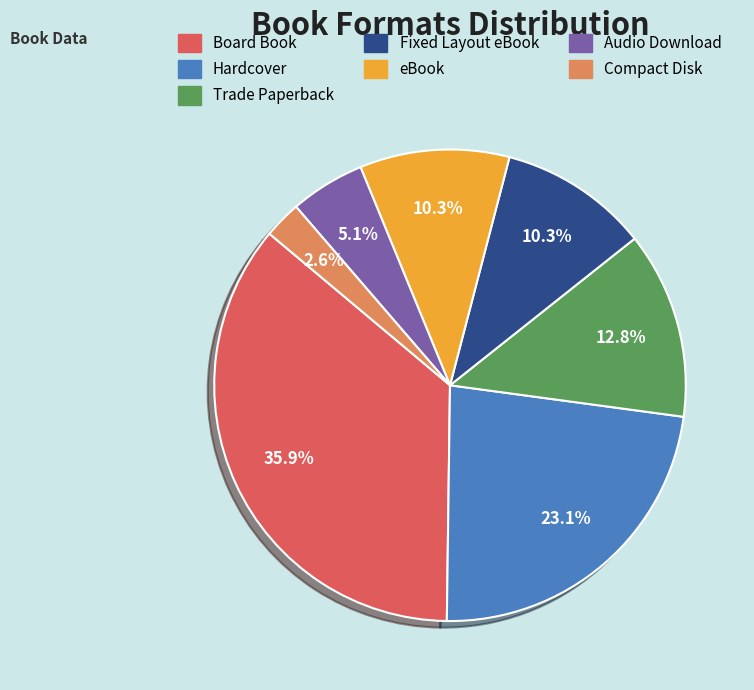

Does Audio Download represent more than half of the total?

No